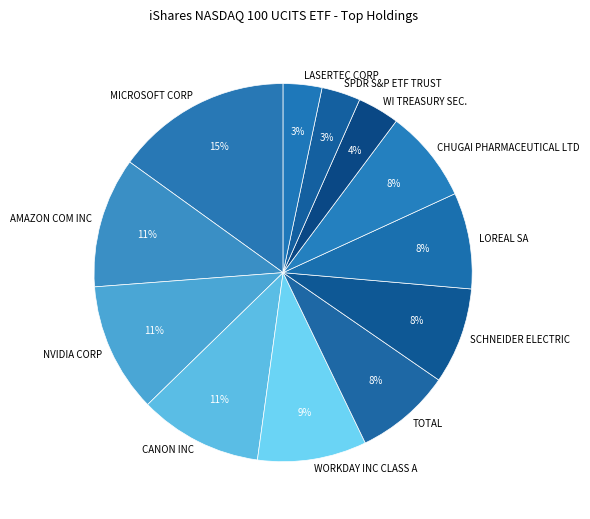

Which slice is the largest?

MICROSOFT CORP